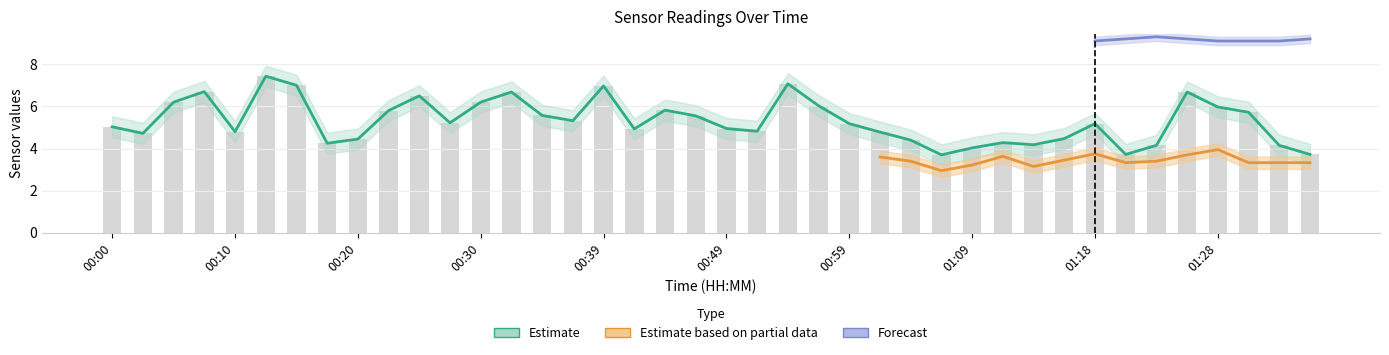

Which has a higher value, 00:27 or 00:25?

00:25